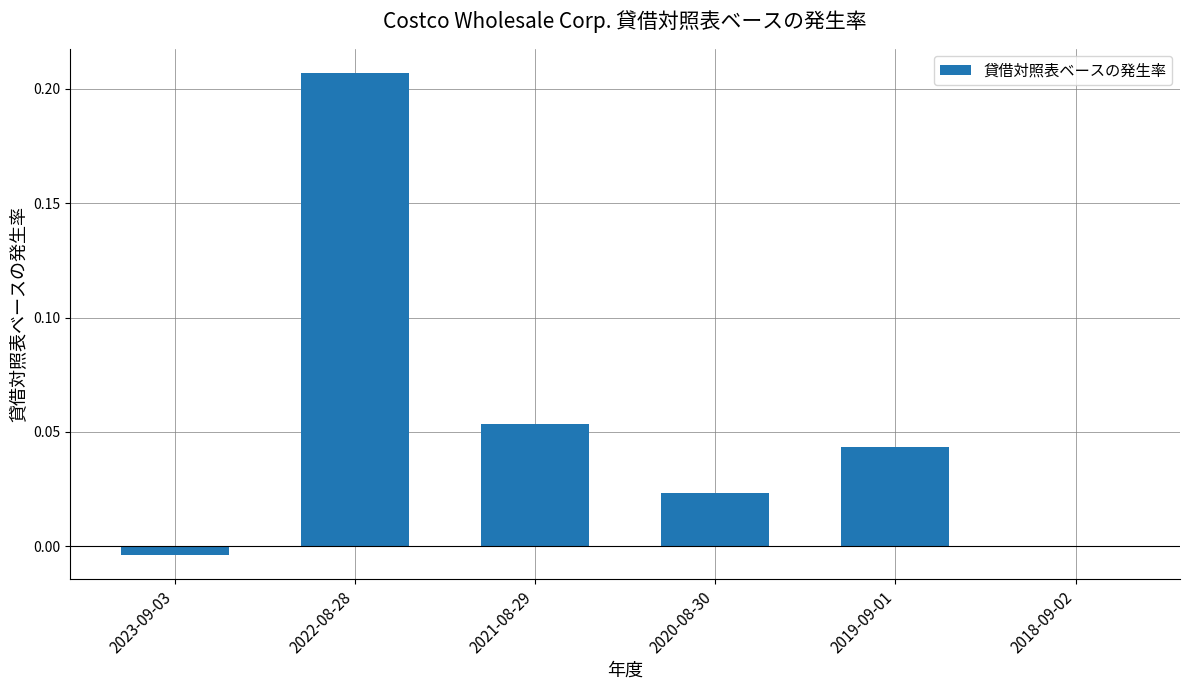

Is it true that the value at 2022-08-28 is 0.1?

False